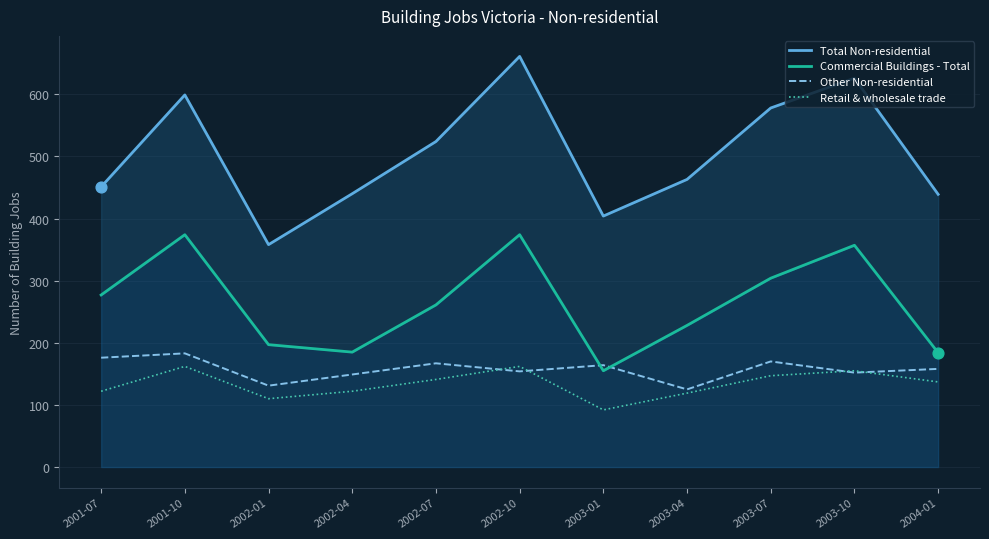

Which series contains the lowest Y value?

Retail & wholesale trade